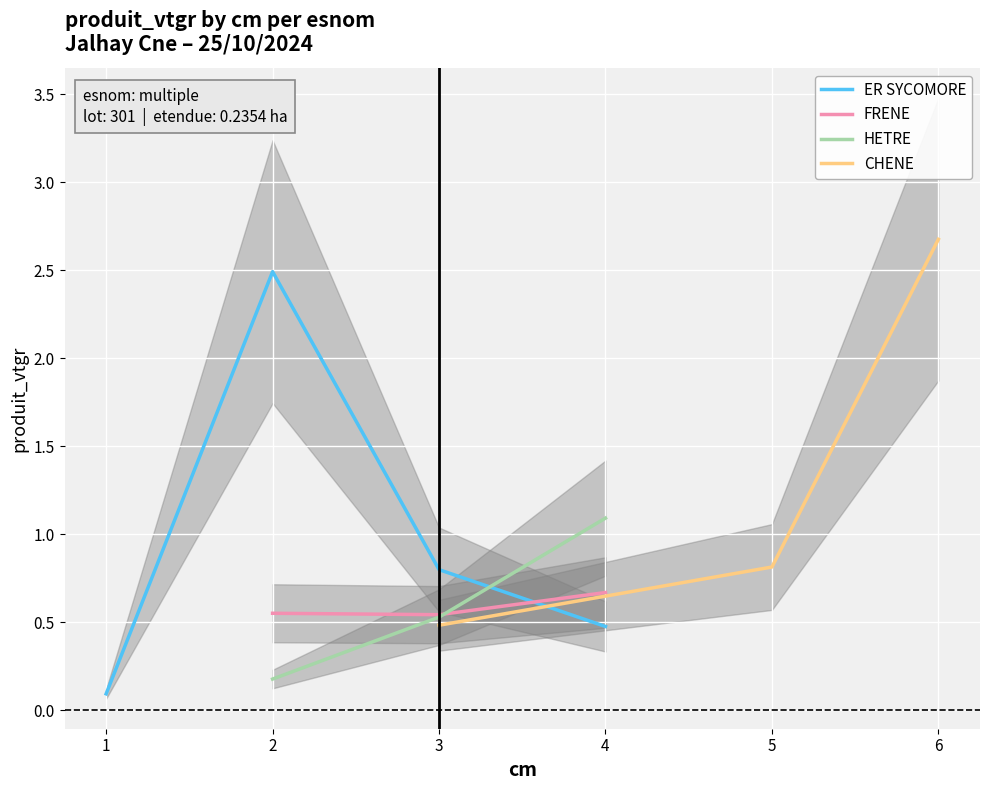

Rank the categories by HETRE value from lowest to highest.

2, 3, 4